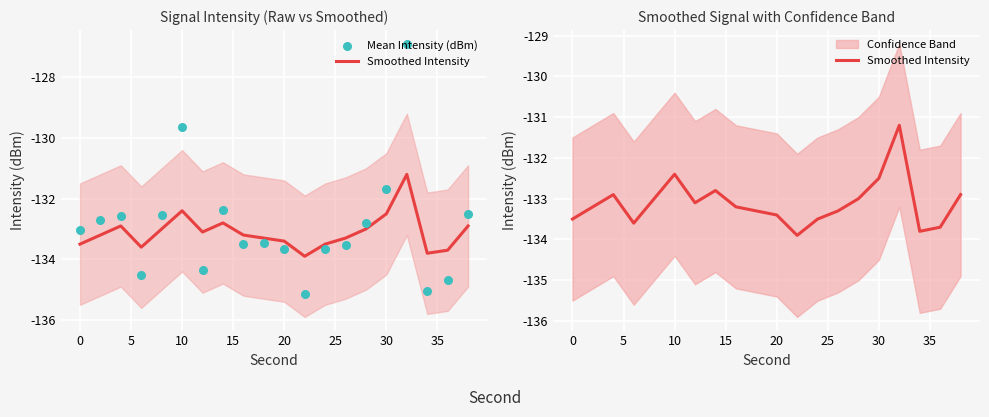

Is the value of Mean Intensity (dBm) at 17 greater than the value of Smoothed Intensity at 10?

No